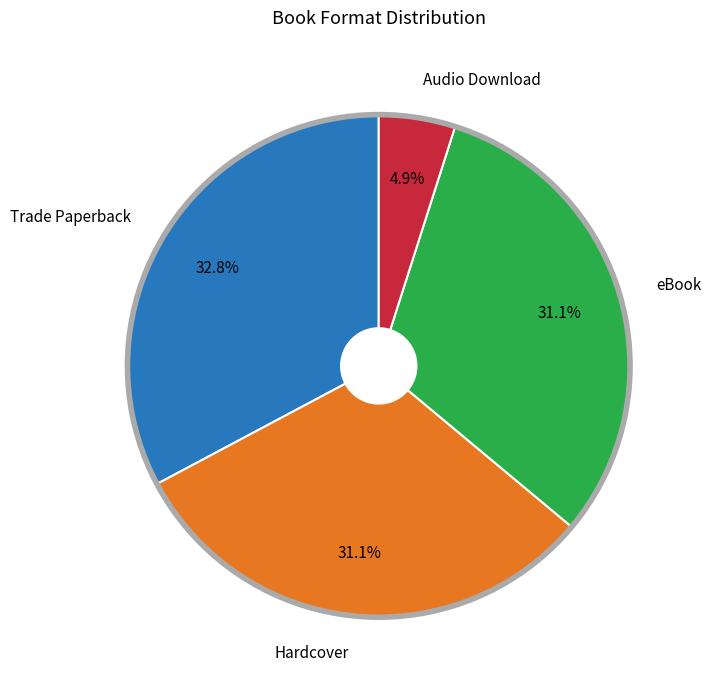

Is there a majority slice in this chart?

No